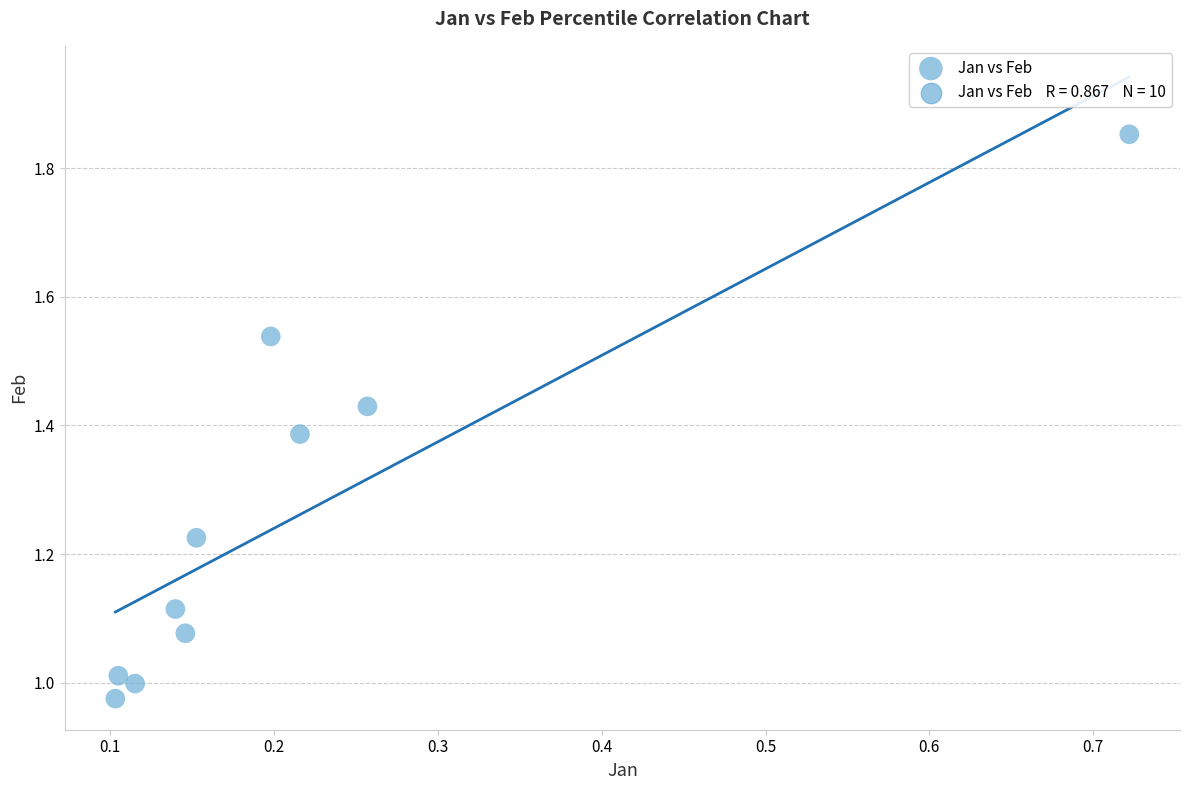

What is the range of X values (max minus min)?

0.6